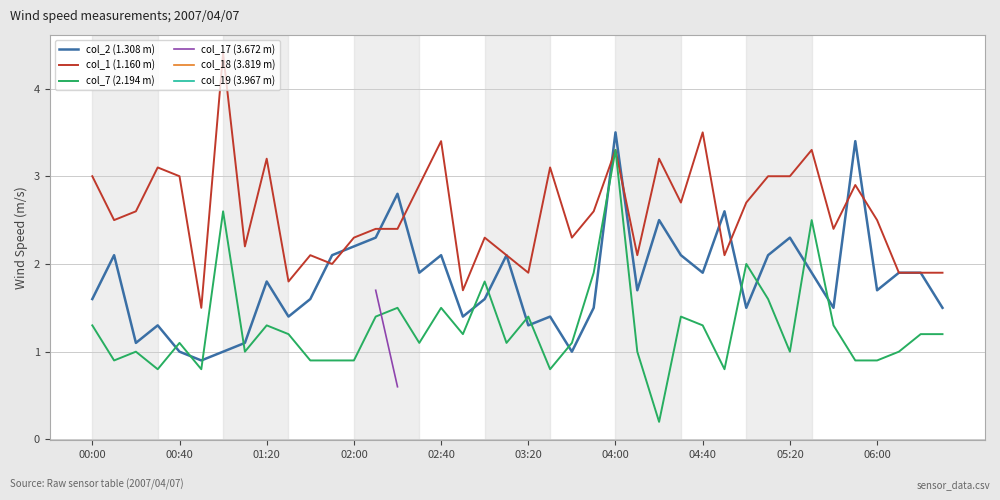

How many intersections are there between col_7 (2.194 m) and col_2 (1.308 m)?

14